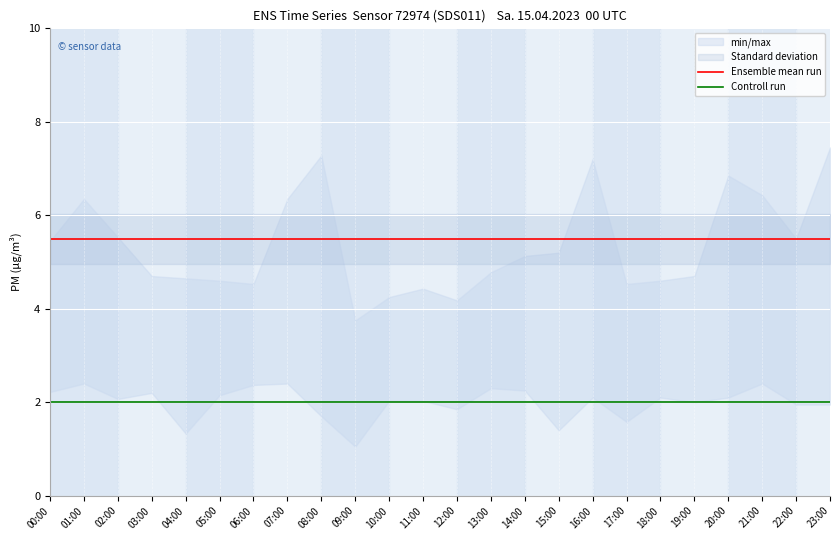

Is the value of Controll run at 11:00 greater than the value of Ensemble mean run at 07:00?

No